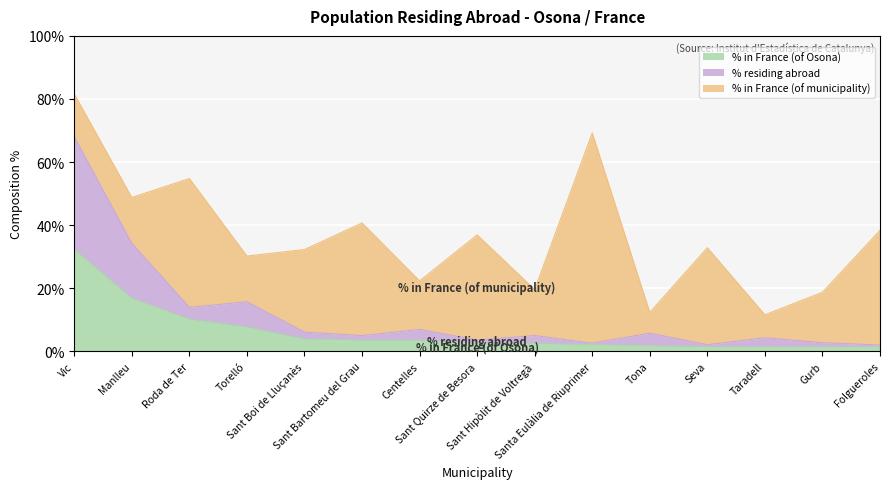

What is the average value of the % in France (of Osona) series?

6.2